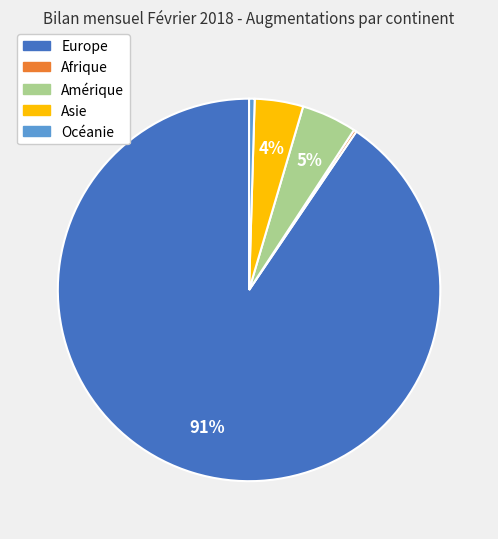

Is the sum of Europe and Amérique greater than half?

Yes